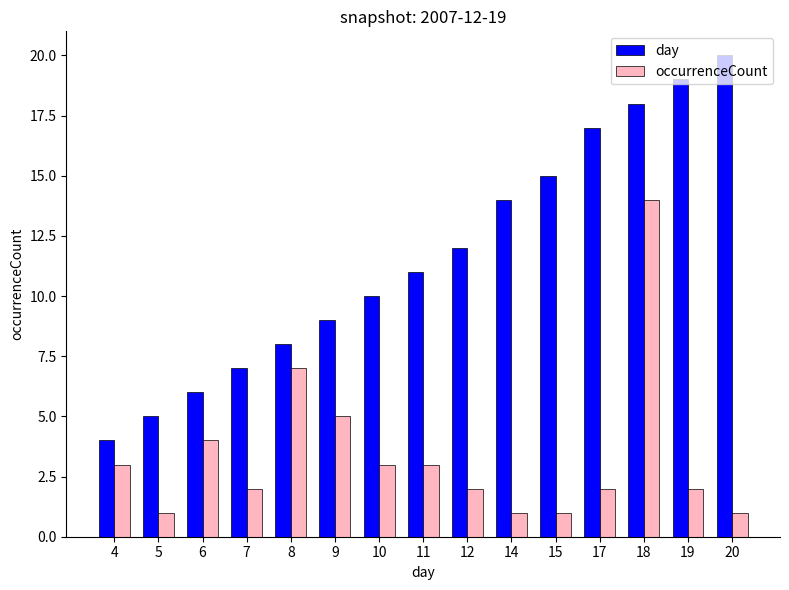

What is the value of the occurrenceCount bar at the 7th from the left?

3